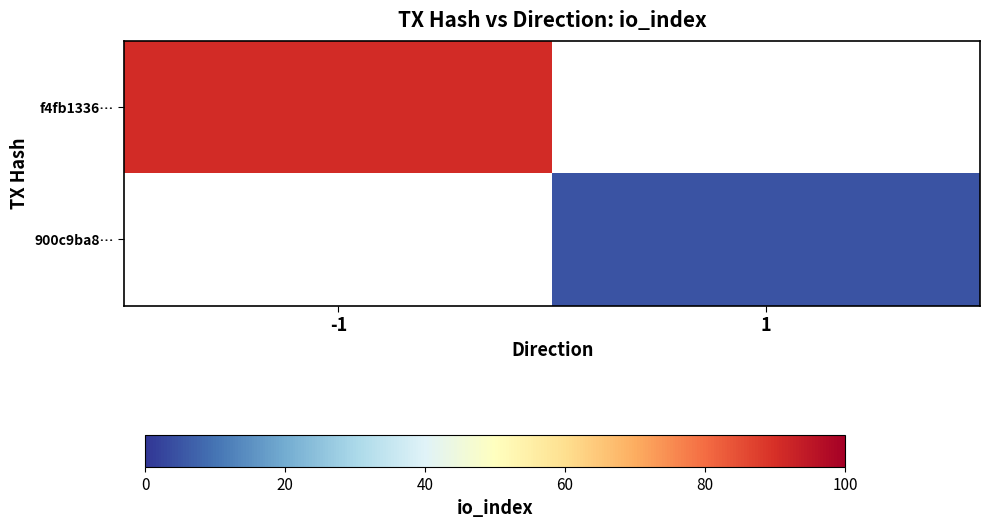

How many values in f4fb1336… are above zero?

1